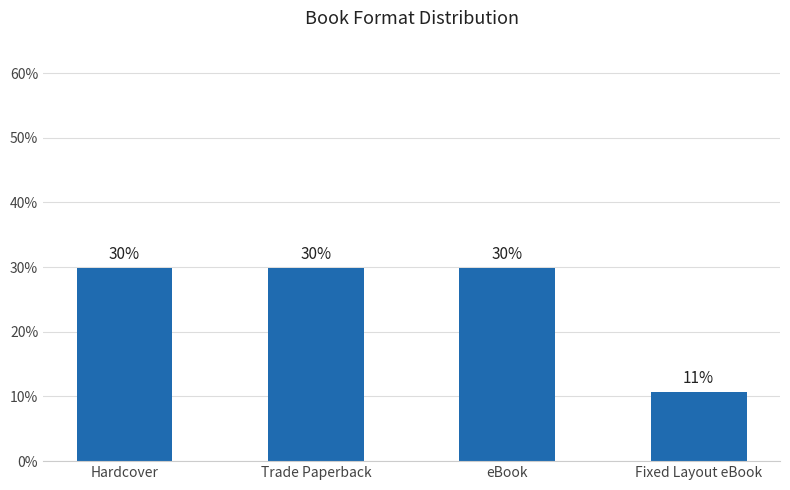

How many bars are there in total?

4